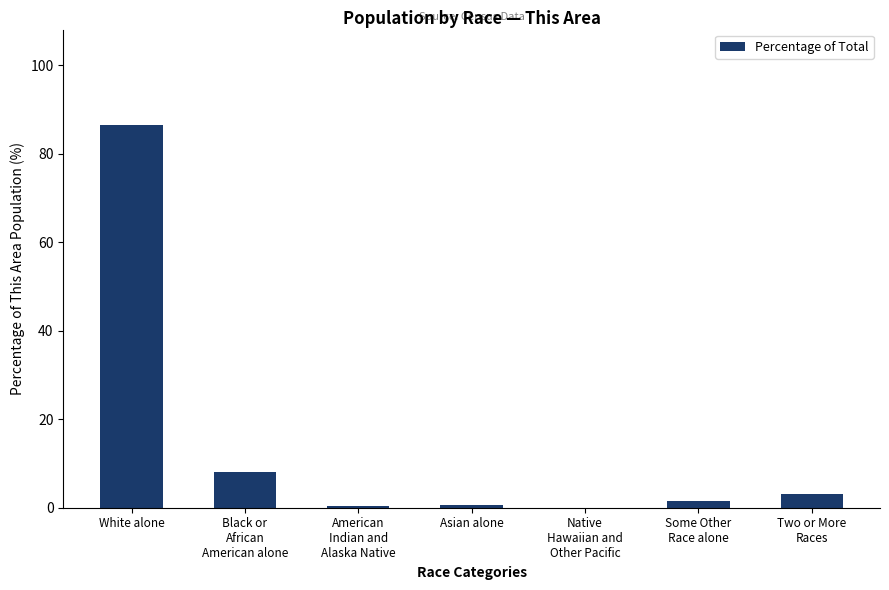

What is the sum of the values at White alone and Two or More
Races?

89.6